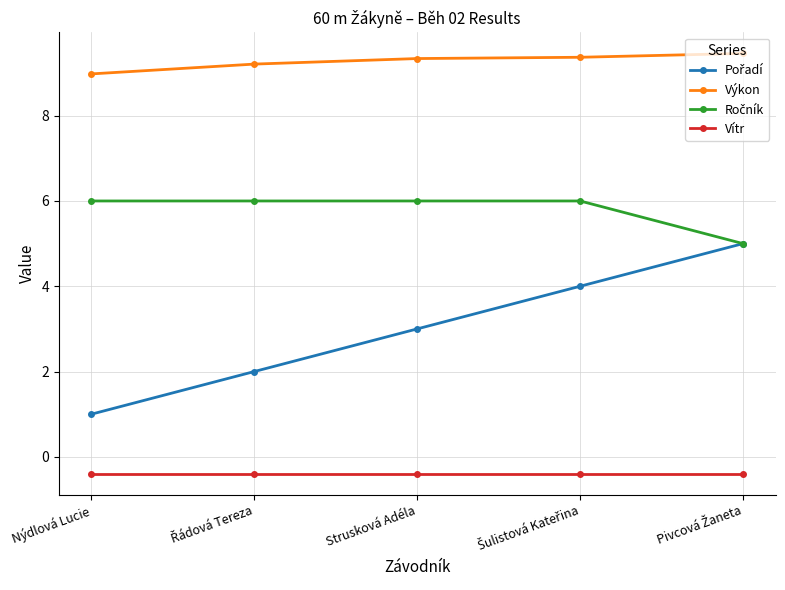

Read the Vítr value at Strusková Adéla.

-0.4